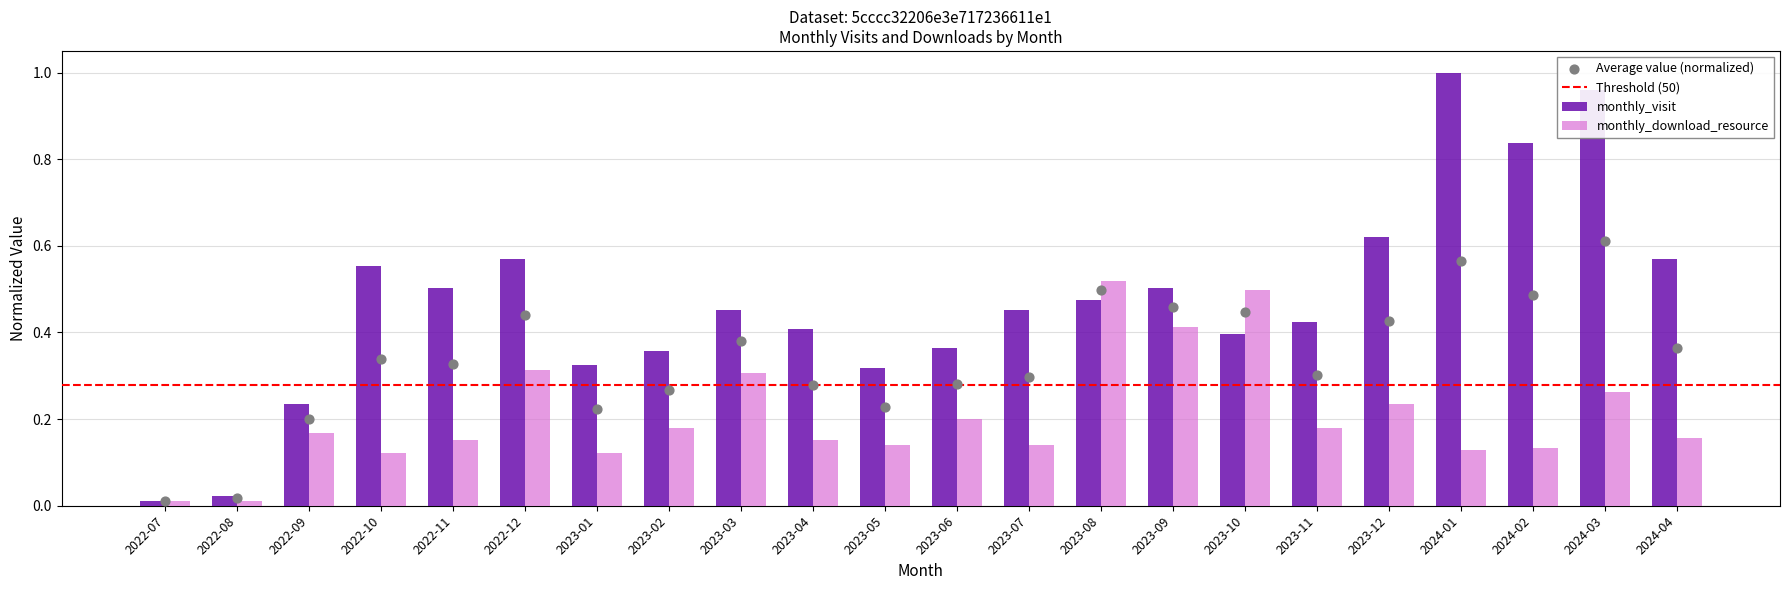

Is the value of monthly_visit at 2023-09 greater than the value of monthly_download_resource at 2023-04?

Yes